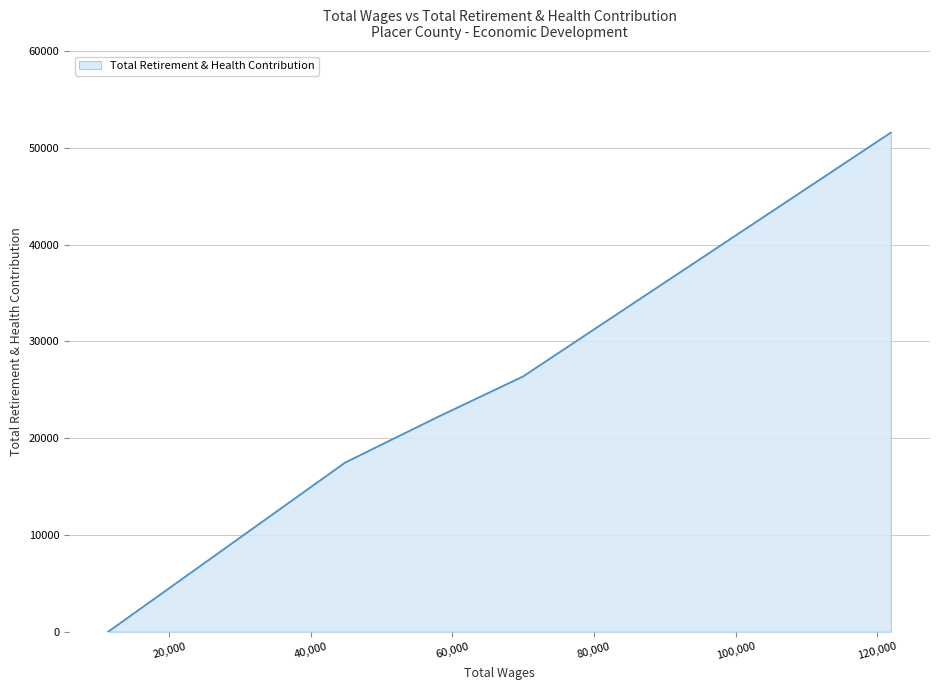

What is the average value?

23522